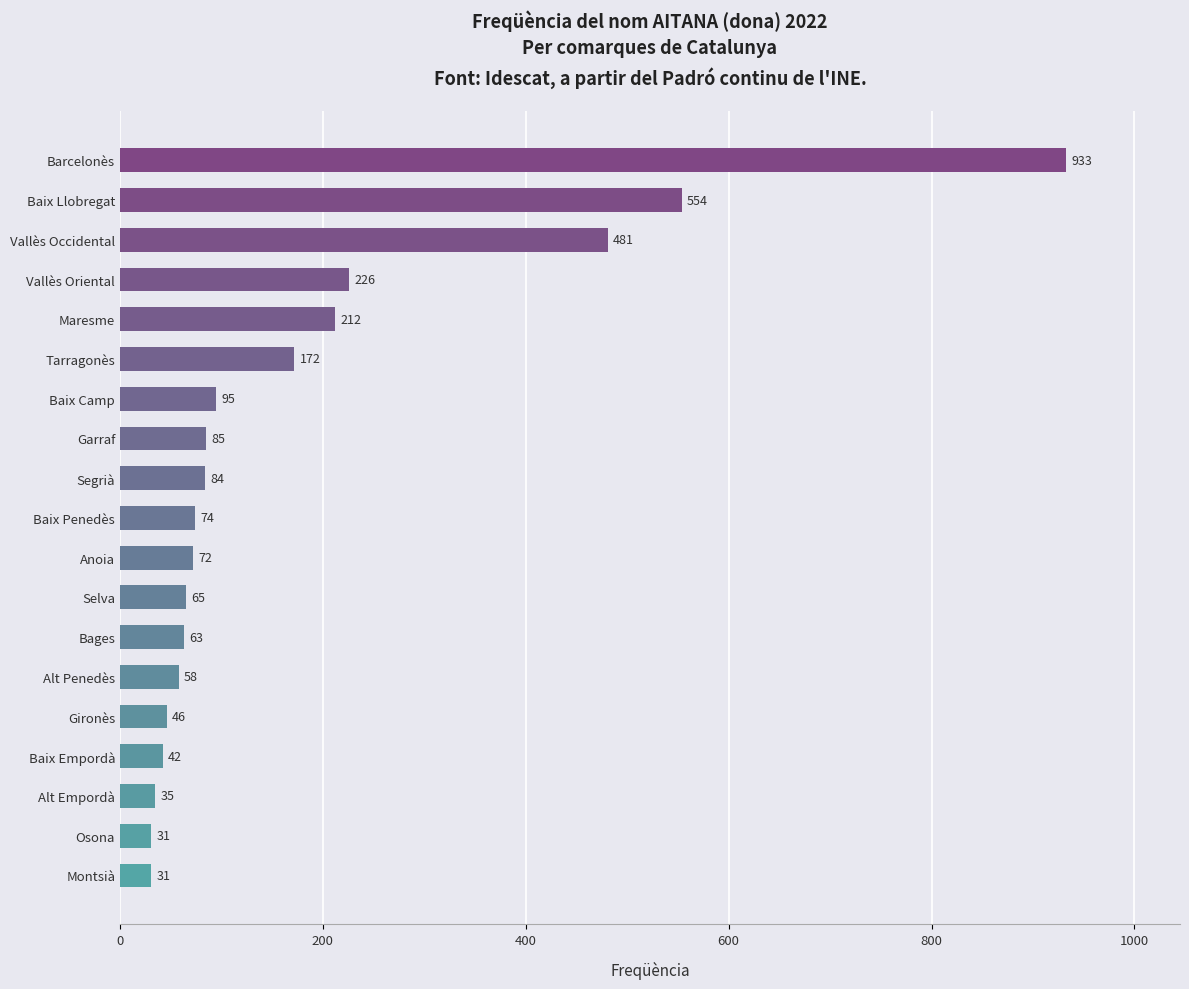

What is the change in value from Bages to Baix Penedès?

+11